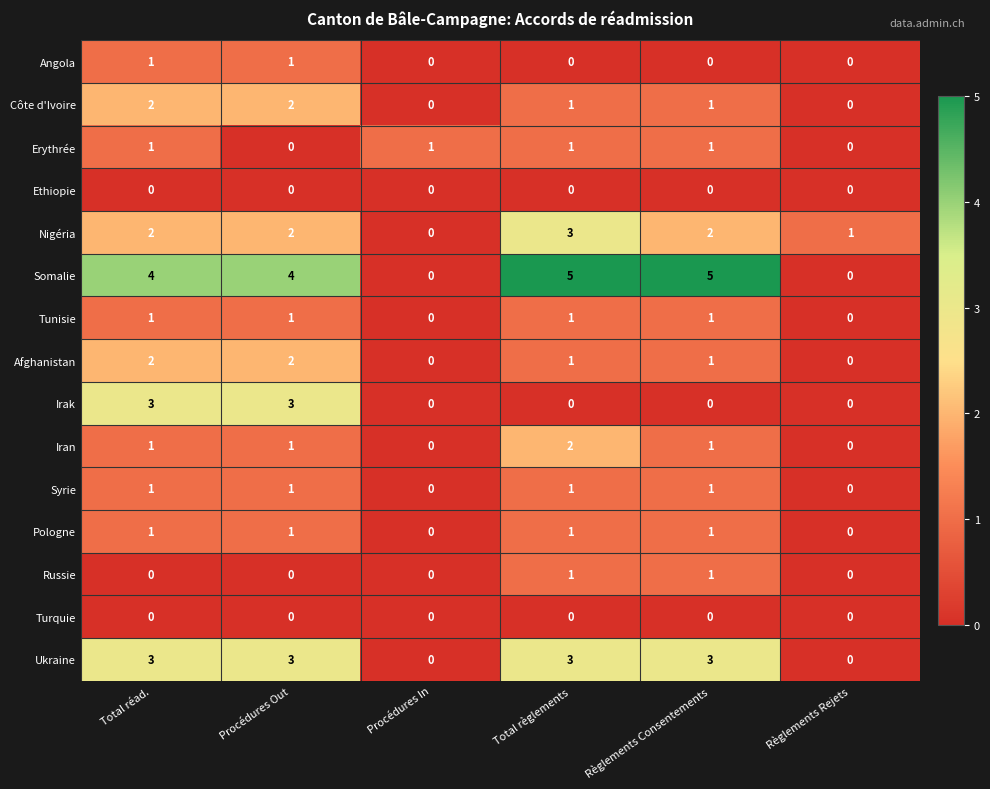

Count the Irak values in the range 0 to 3.

6